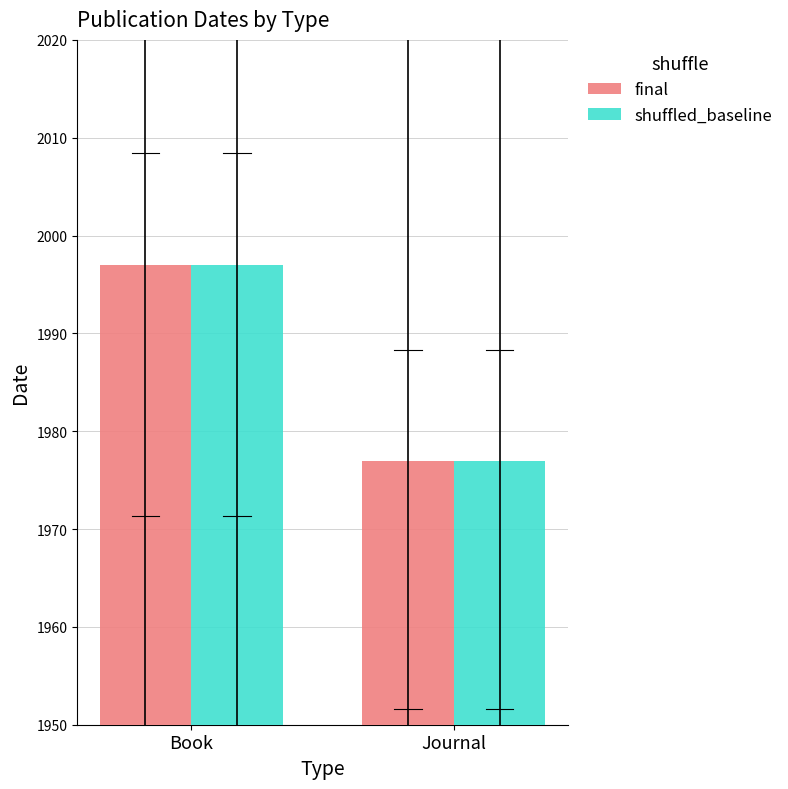

Reading left to right, extract all data points from this chart.

final: Book=1997	Journal=1977
shuffled_baseline: Book=1997	Journal=1977